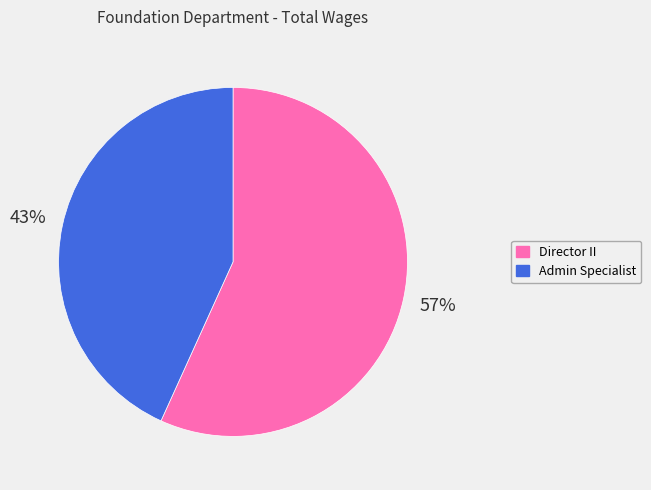

To the nearest percent, what is the difference between the largest and smallest slice percentages?

14%